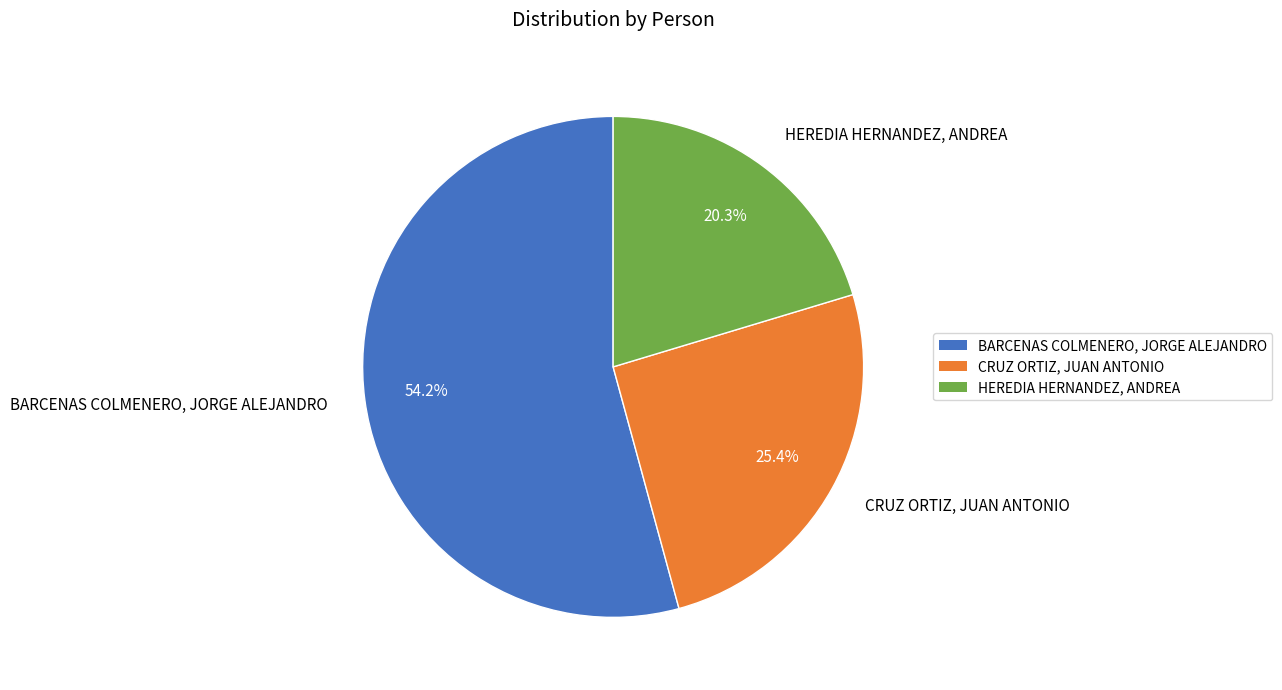

What percentage is NOT represented by HEREDIA HERNANDEZ, ANDREA?

79.7%